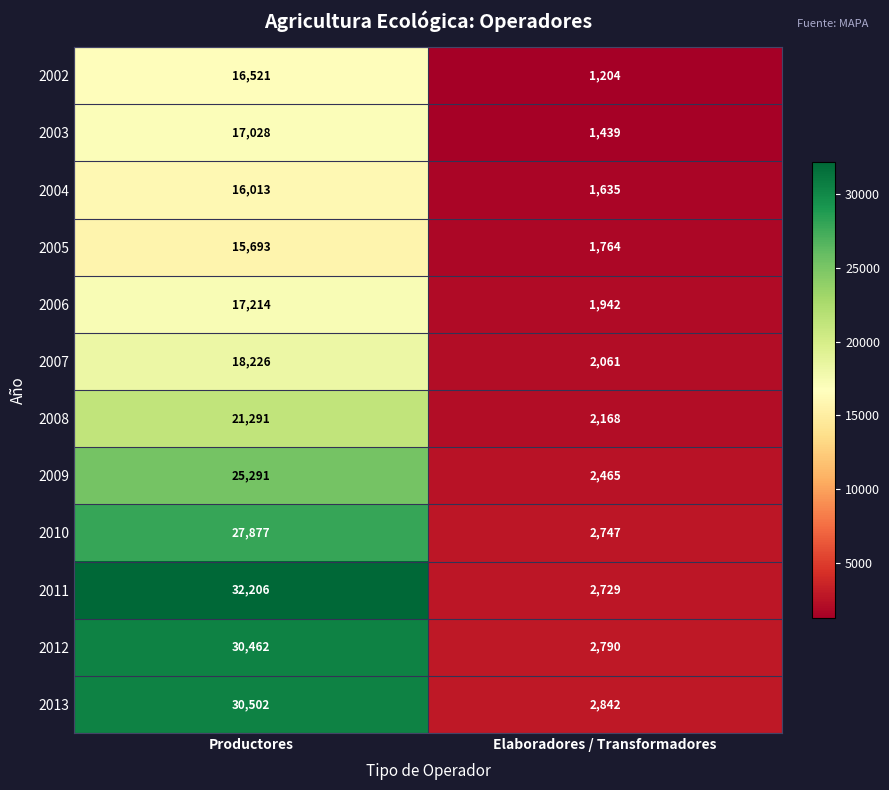

Is it true that 2008 equals 2168 at Elaboradores / Transformadores?

True